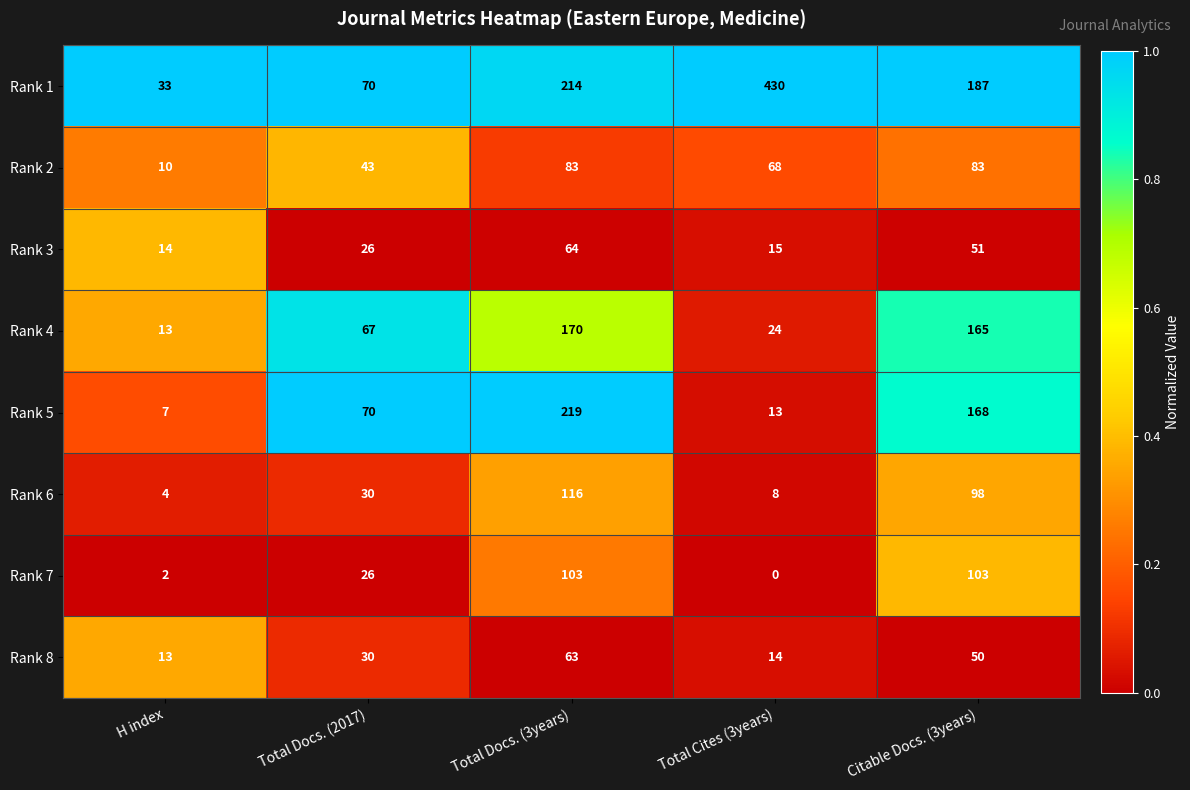

The value of Rank 8 at H index is 6. True or false?

False